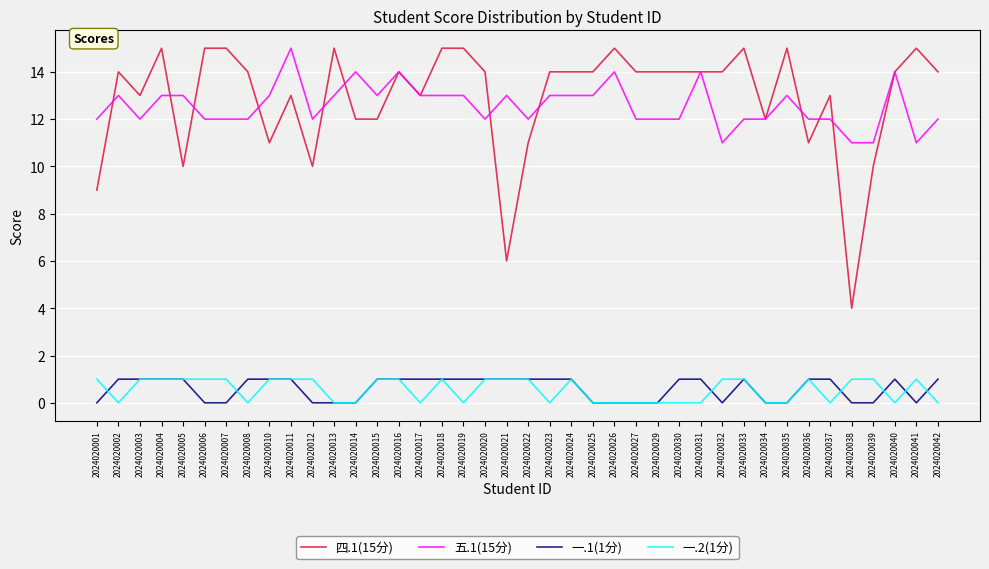

Does the chart have visible grid lines?

Yes